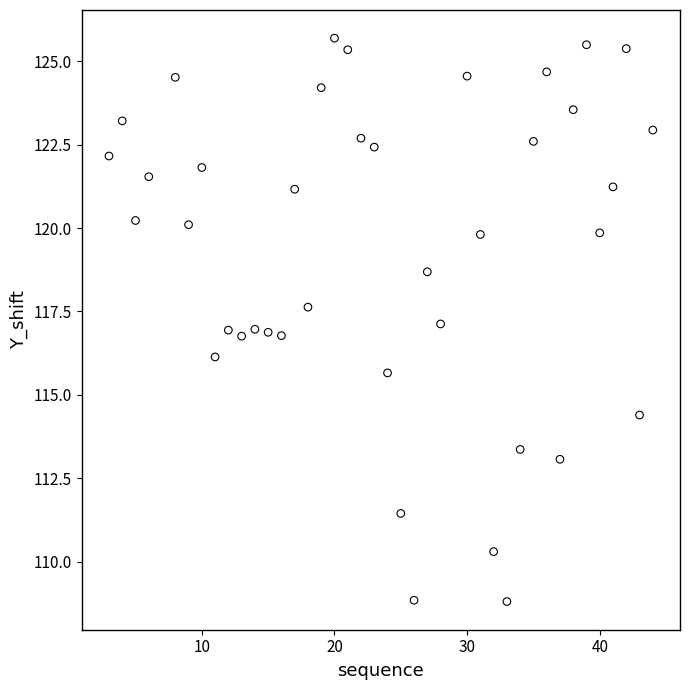

What is the range of Y values (max minus min)?

16.9